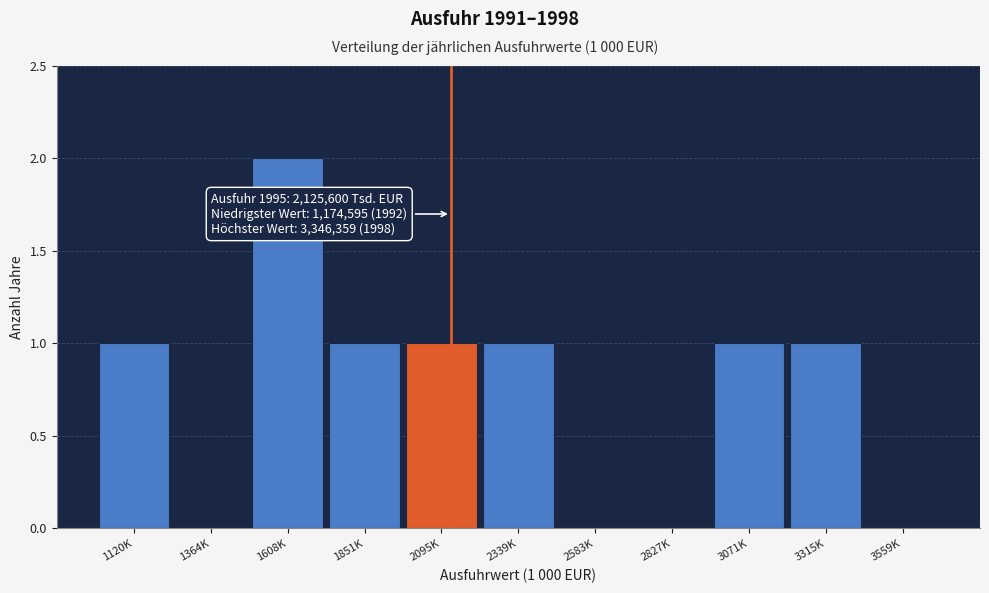

Reading left to right, extract all data points from this chart.

1120K=1	1364K=0	1608K=2	1851K=1	2095K=1	2339K=1	2583K=0	2827K=0	3071K=1	3315K=1	3559K=0